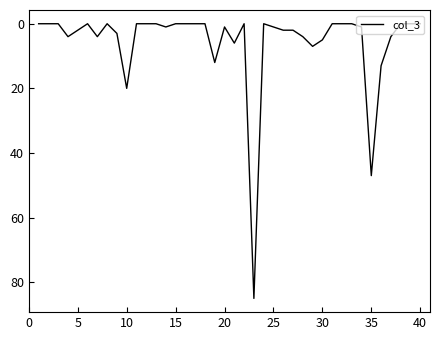

What is the greatest value displayed?

85